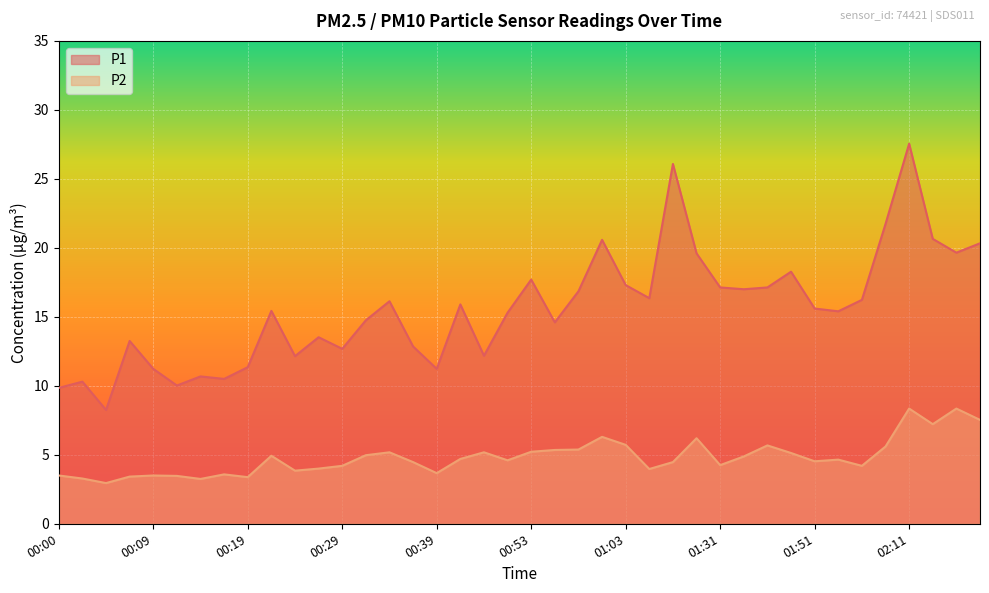

What is the label of the 38th point from the left?

02:16